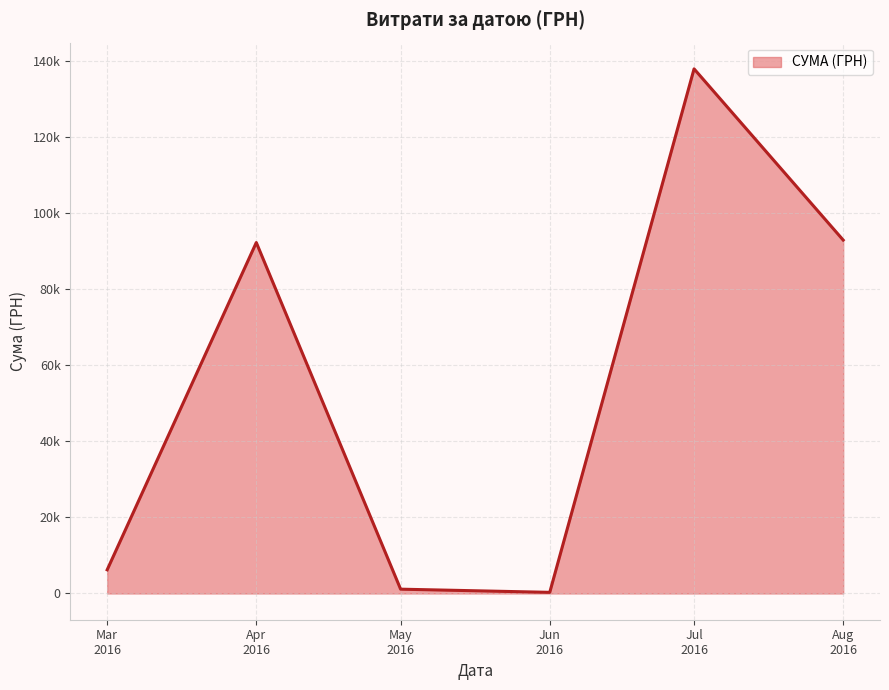

Does the chart display data point markers on the line(s)?

No